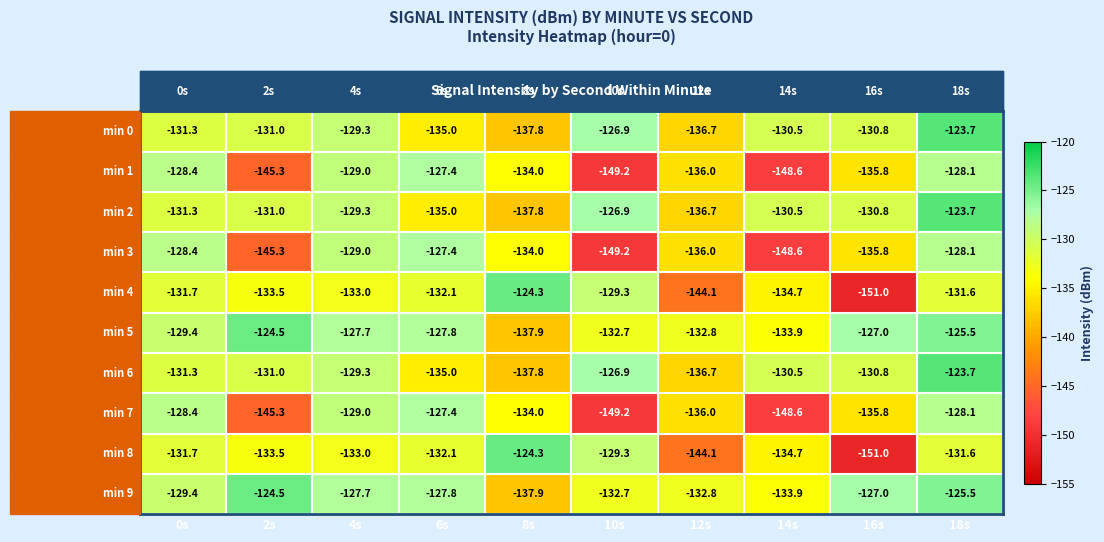

What is the highest value of the min 6 series?

-123.7